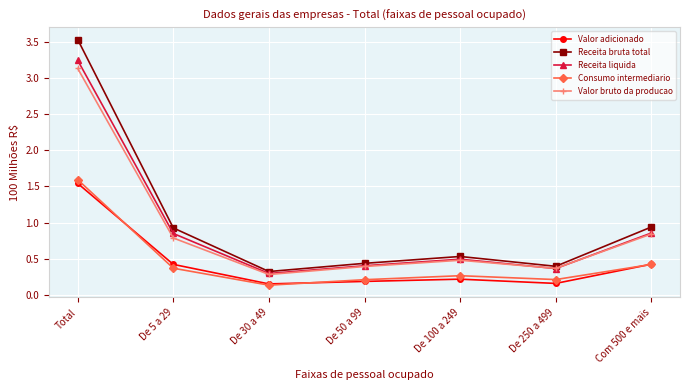

Which series changed the most between Total and De 250 a 499?

Receita bruta total